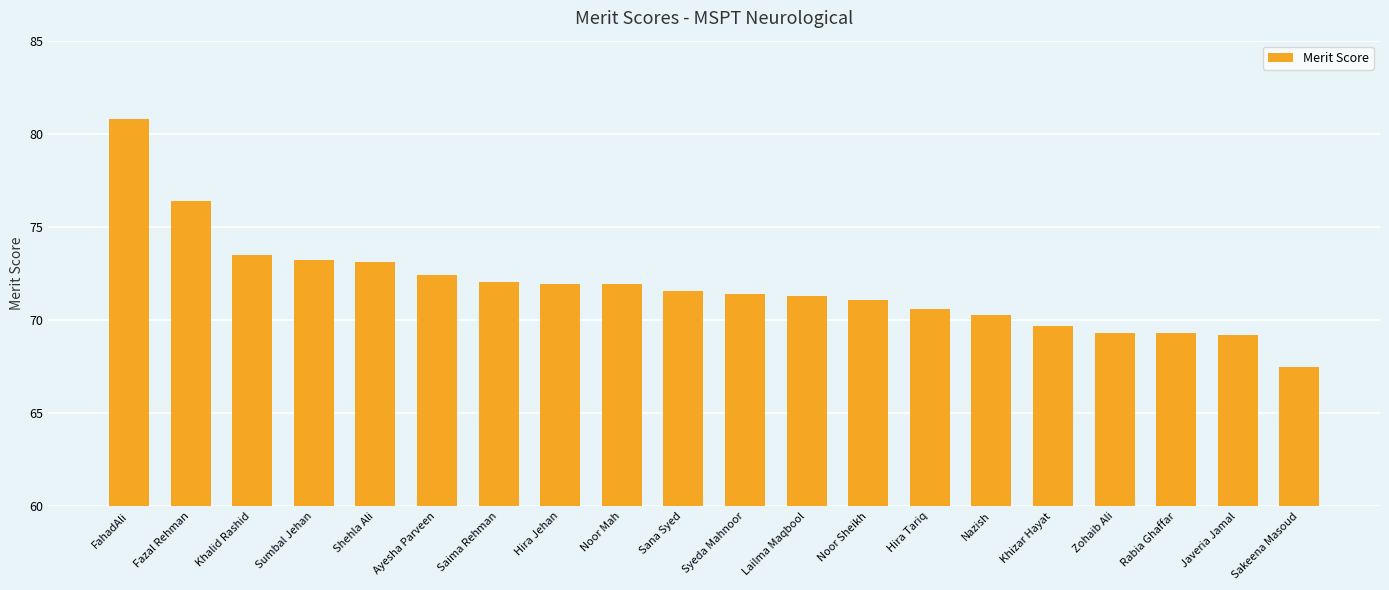

The value at Hira Tariq is 46.9. True or false?

False